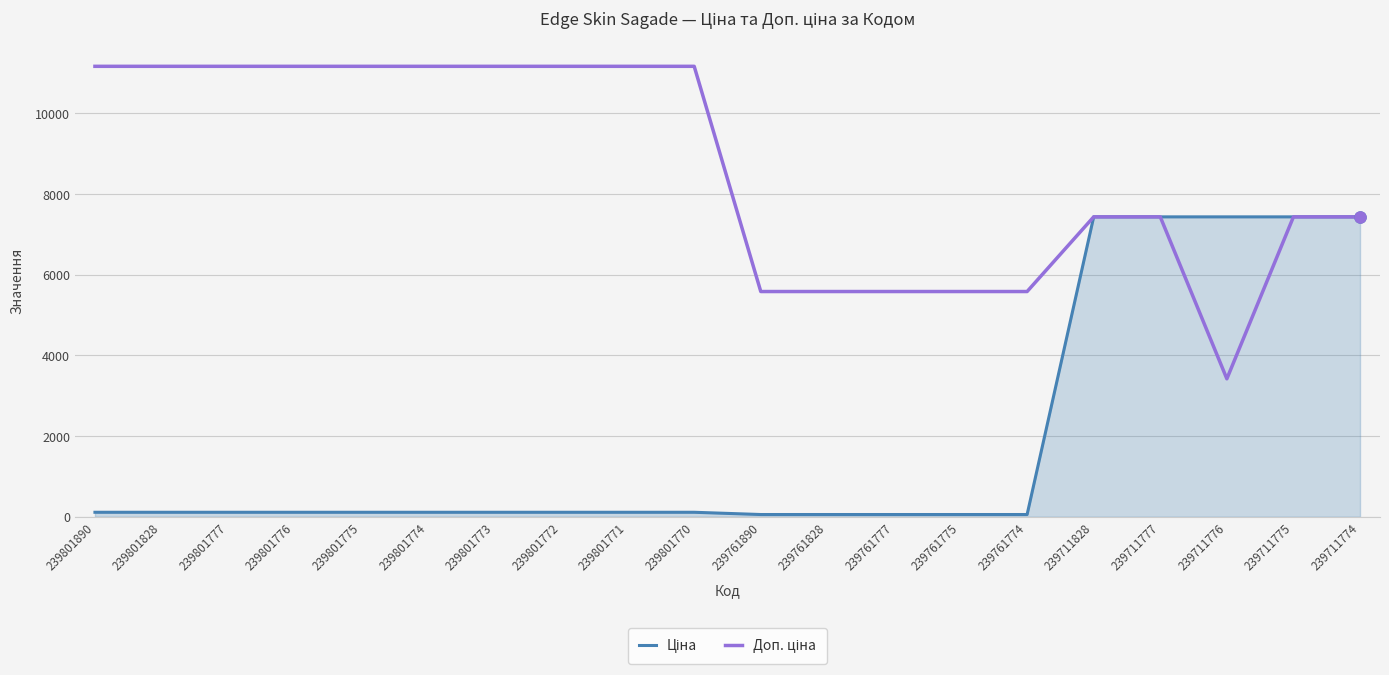

What is the total value across all series at 239711775?

14872.3